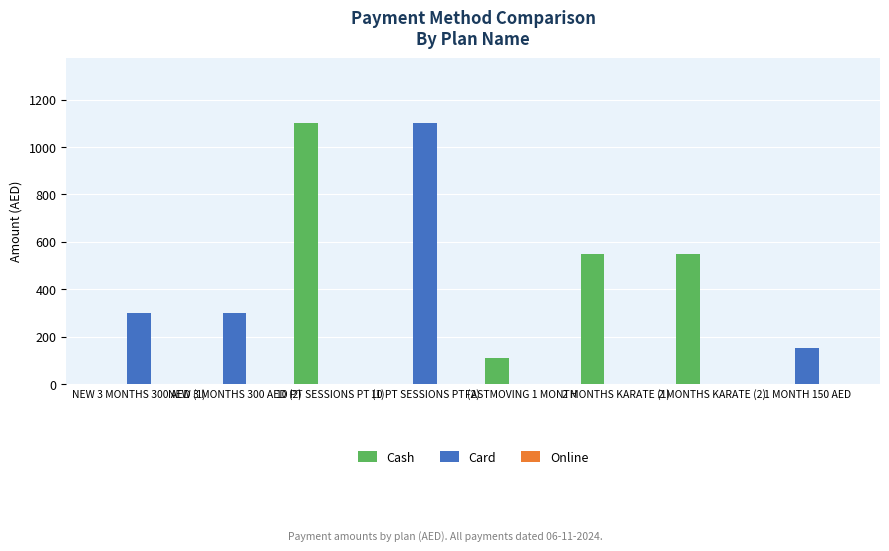

Between NEW 3 MONTHS 300 AED (1) and 10 PT SESSIONS PT (1), which series saw the biggest shift?

Cash